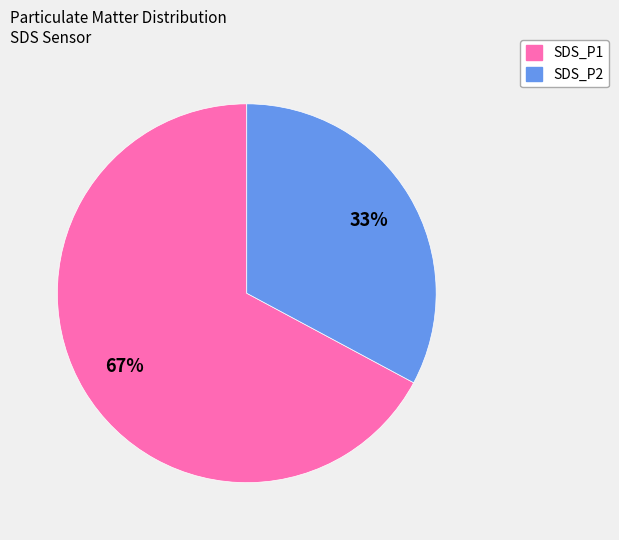

What percentage is the SDS_P1 slice, to the nearest percent?

67%